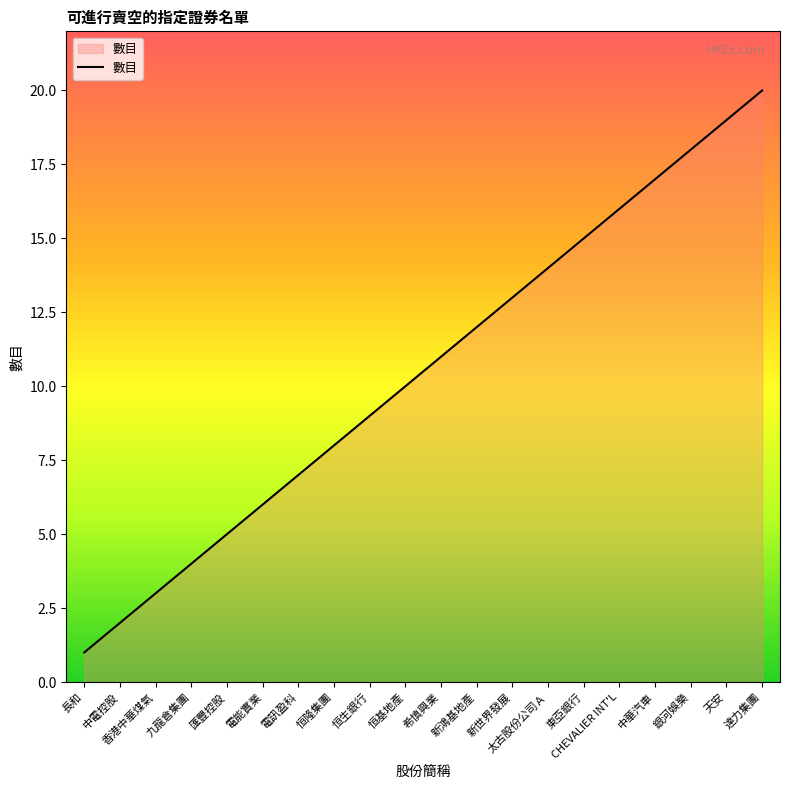

Which category has the highest value across all series?

達力集團